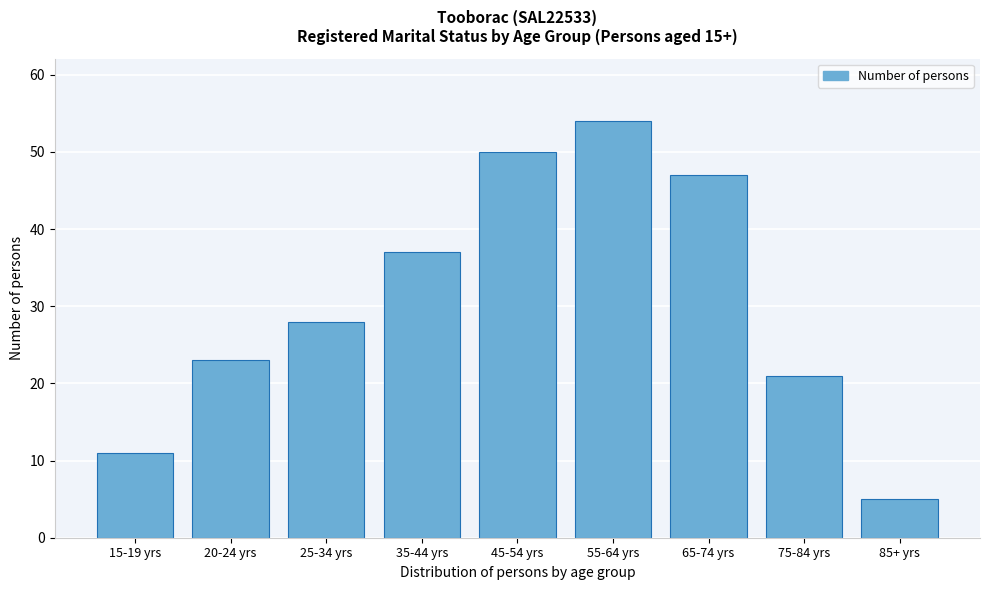

Reading right to left, extract all data points from this chart.

5	21	47	54	50	37	28	23	11